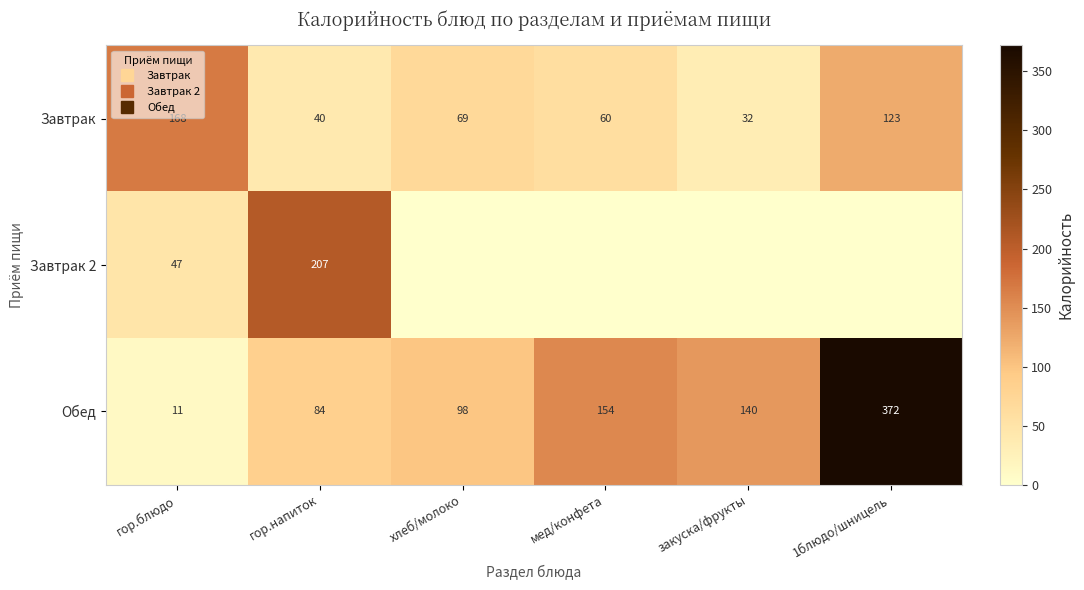

Which series has the largest range (max minus min)?

Обед